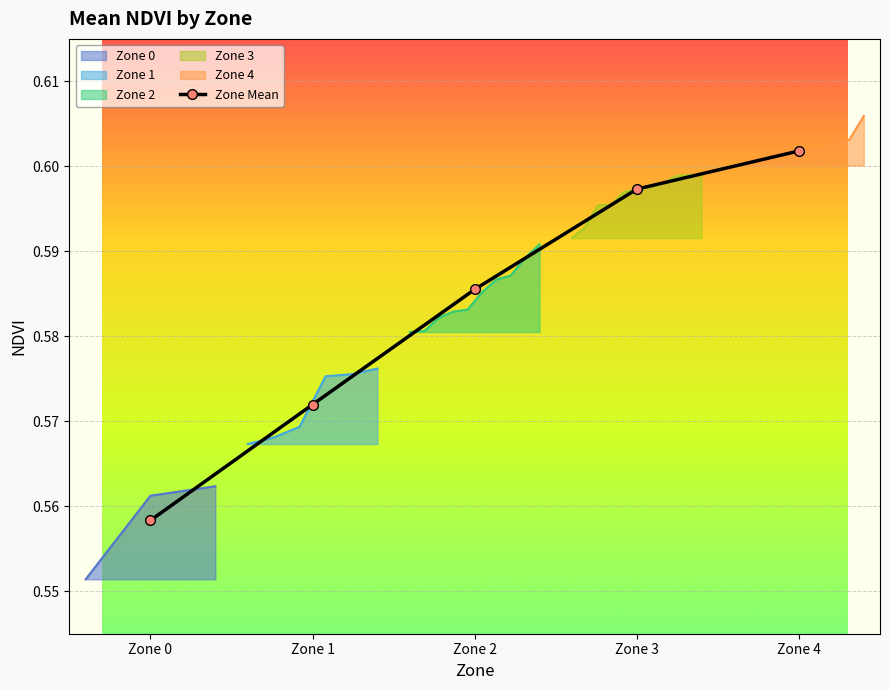

Count the number of categories in the chart.

5